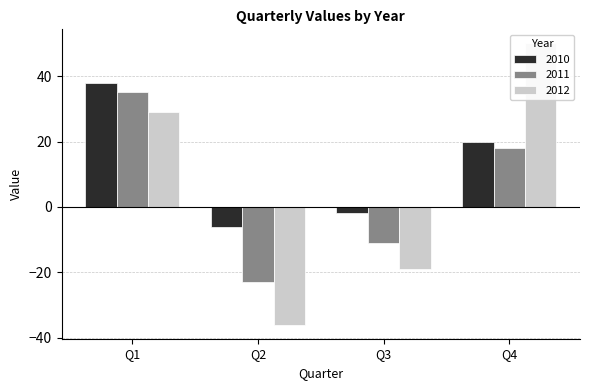

How many bars are there in total?

12